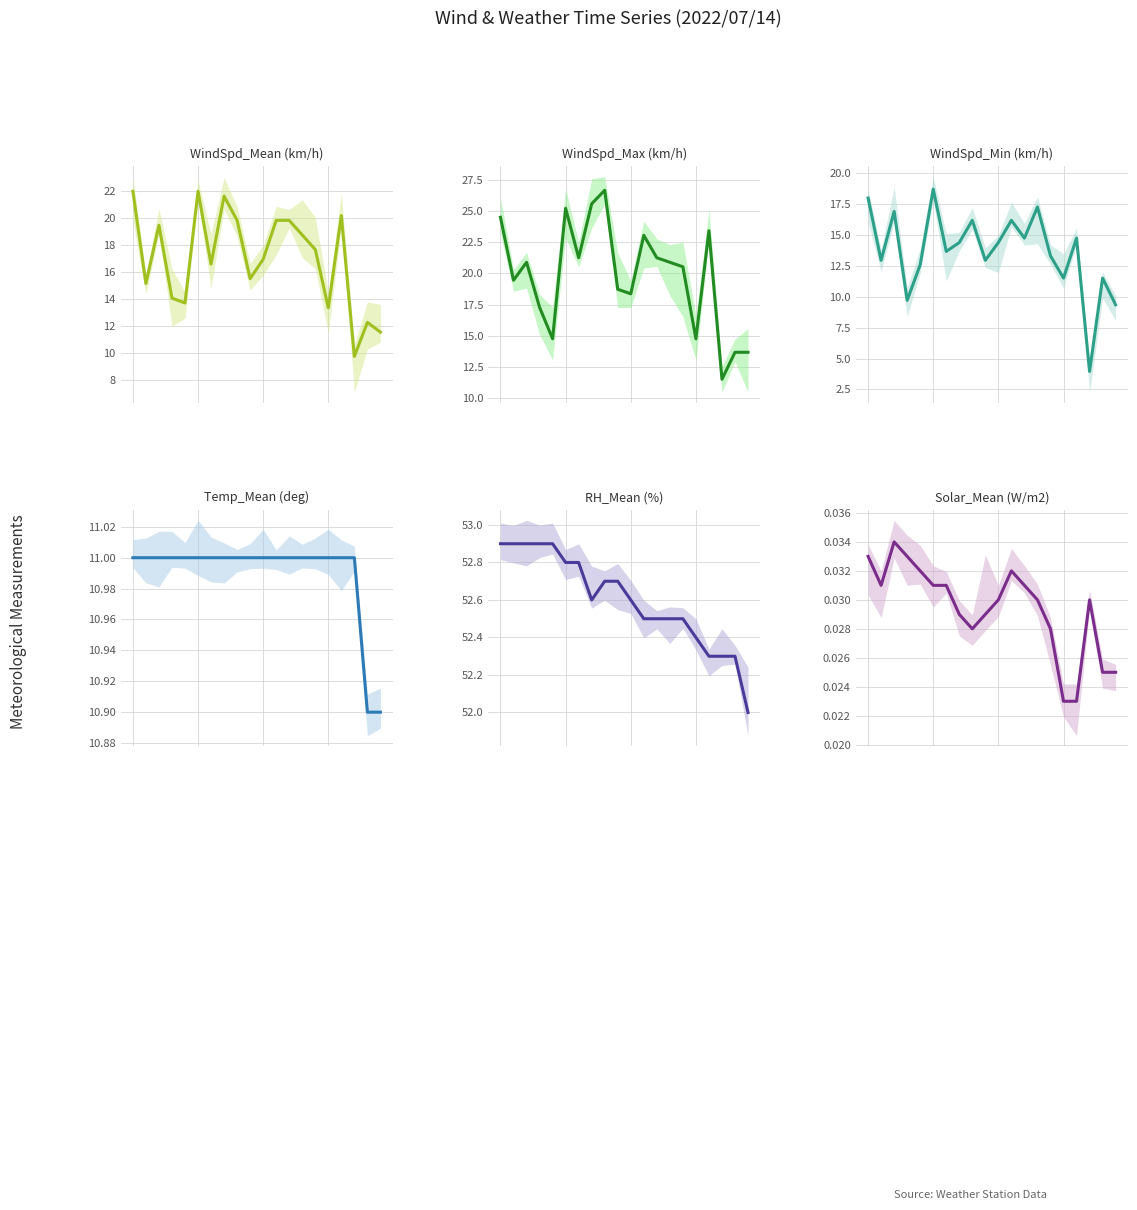

True or false: WindSpd_Mean (km/h) has a value of 13.7 at 4.

True